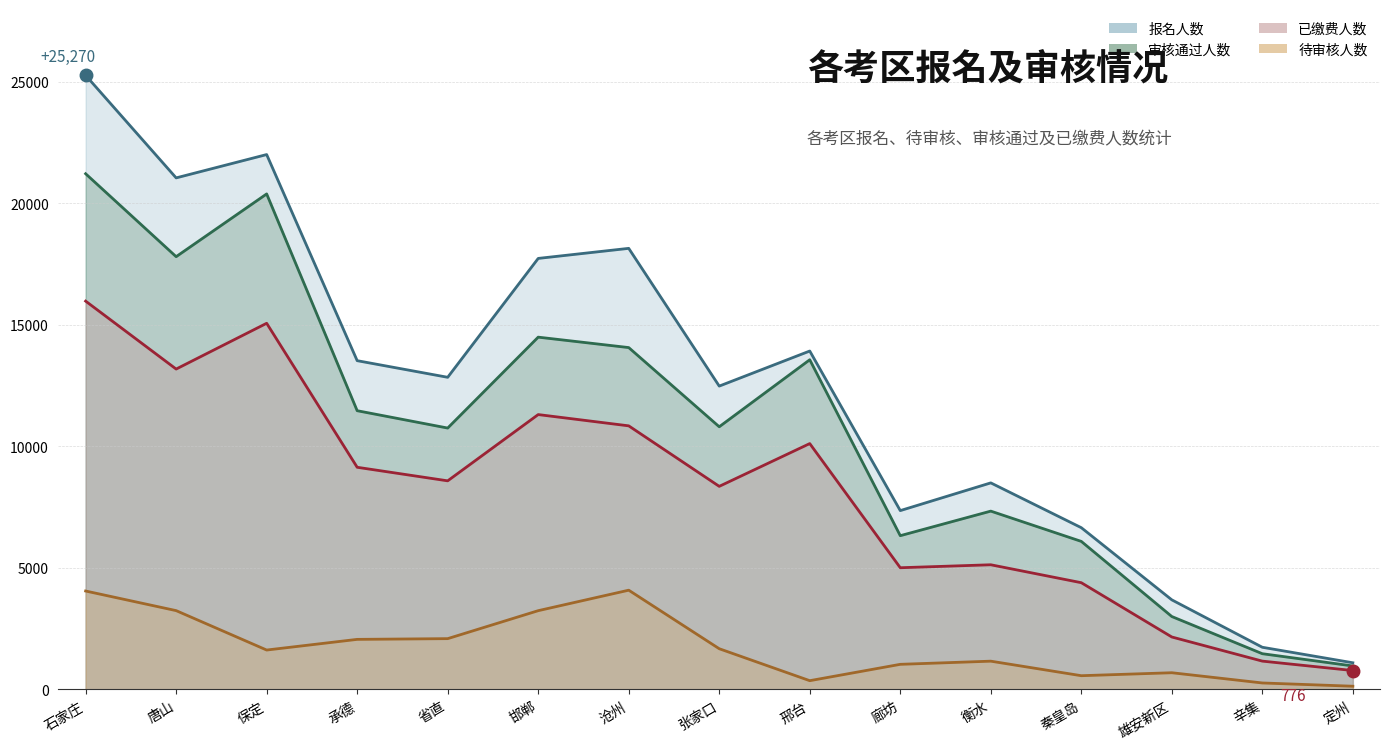

How many interior local valleys does the 待审核人数 series have?

3